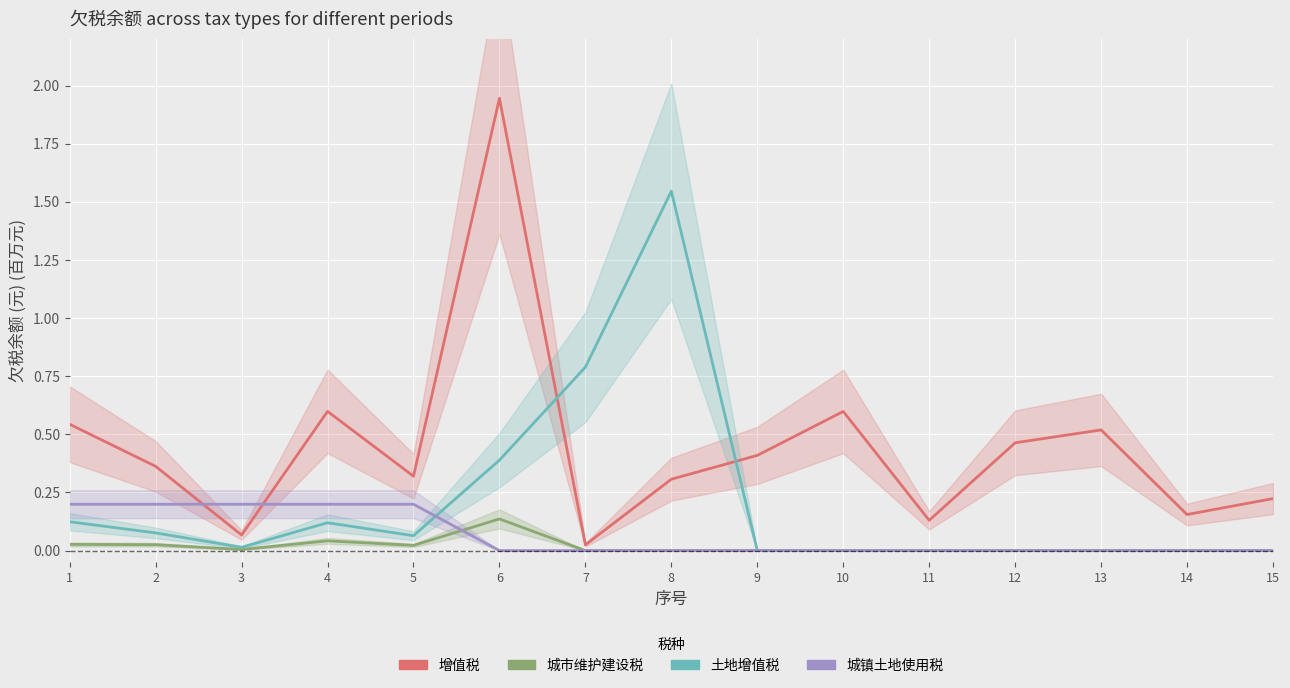

What is the total value across all series at 11?

0.1